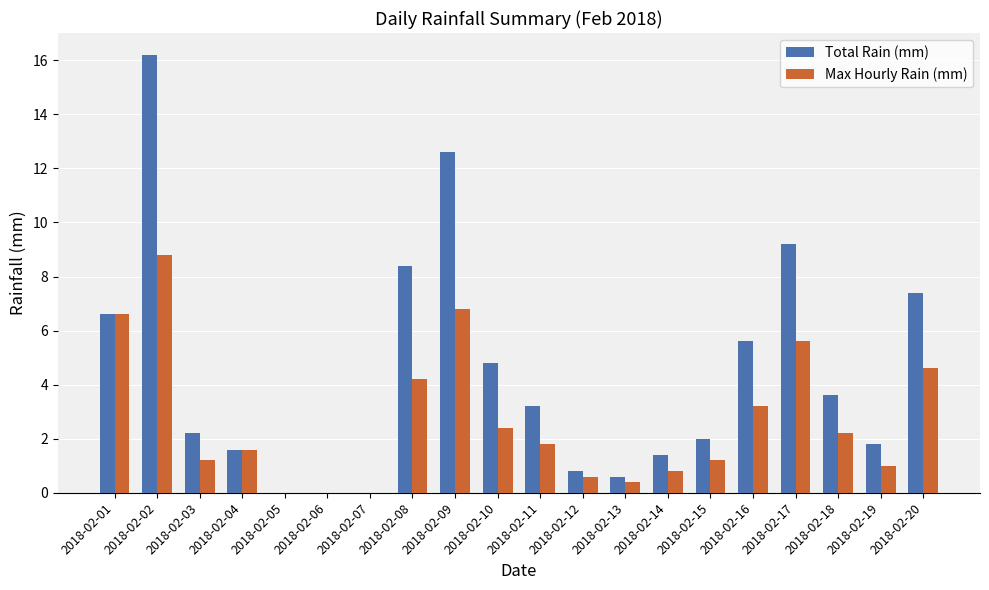

Where does the Max Hourly Rain (mm) series first go above 1?

2018-02-01